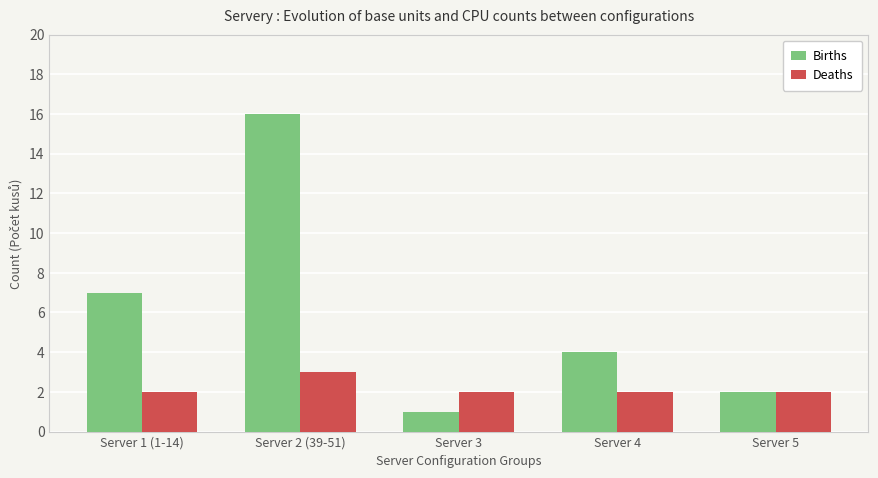

List the series in order of their overall mean, lowest first.

Deaths, Births